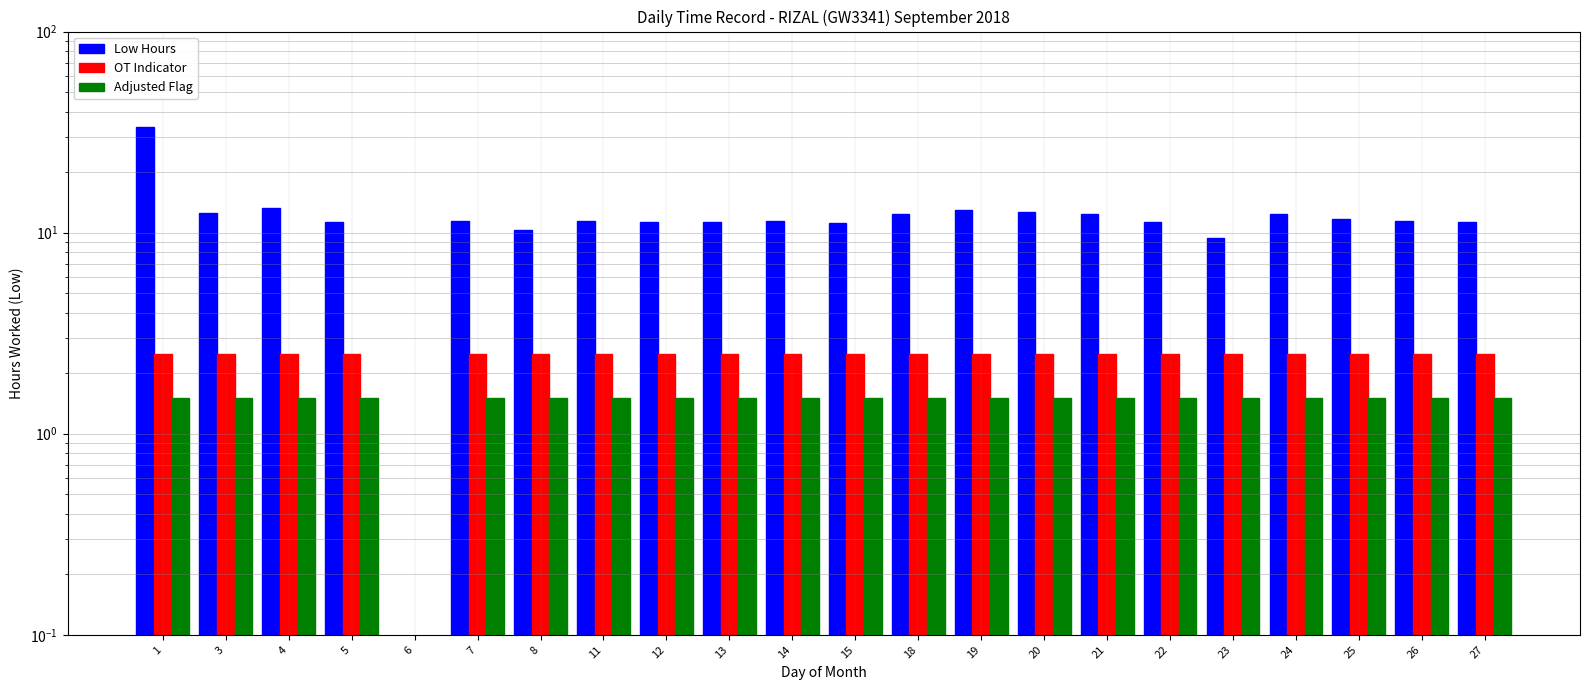

What is the difference between the highest and lowest values at 18?

10.9